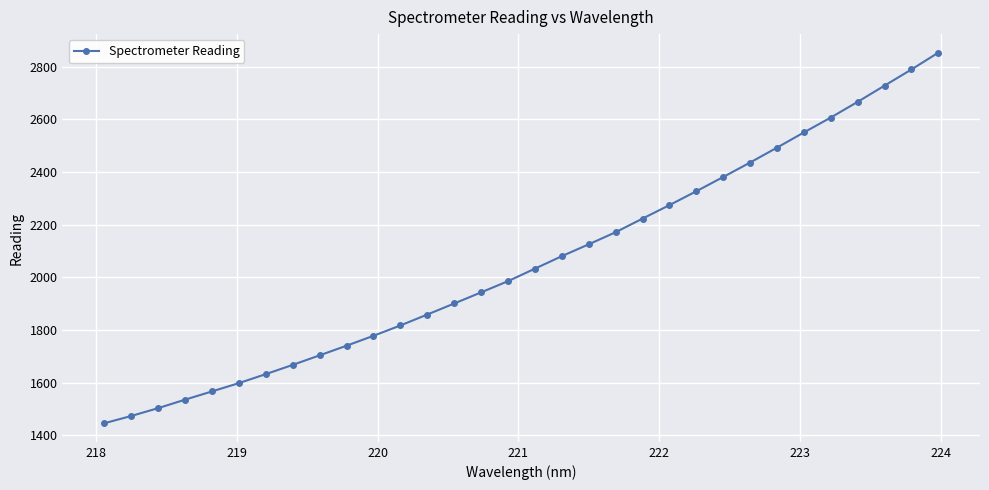

True or false: the data has more than 1 interior local peaks.

False